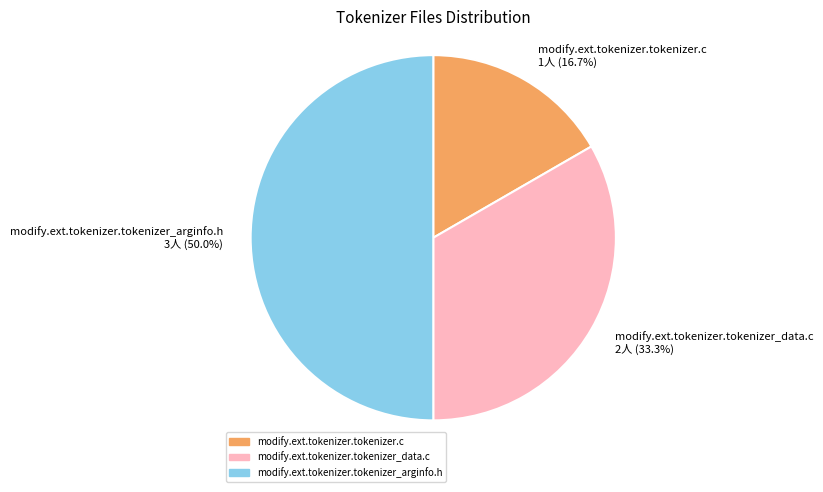

To the nearest percent, what percentage of the pie is modify.ext.tokenizer.tokenizer.c?

17%